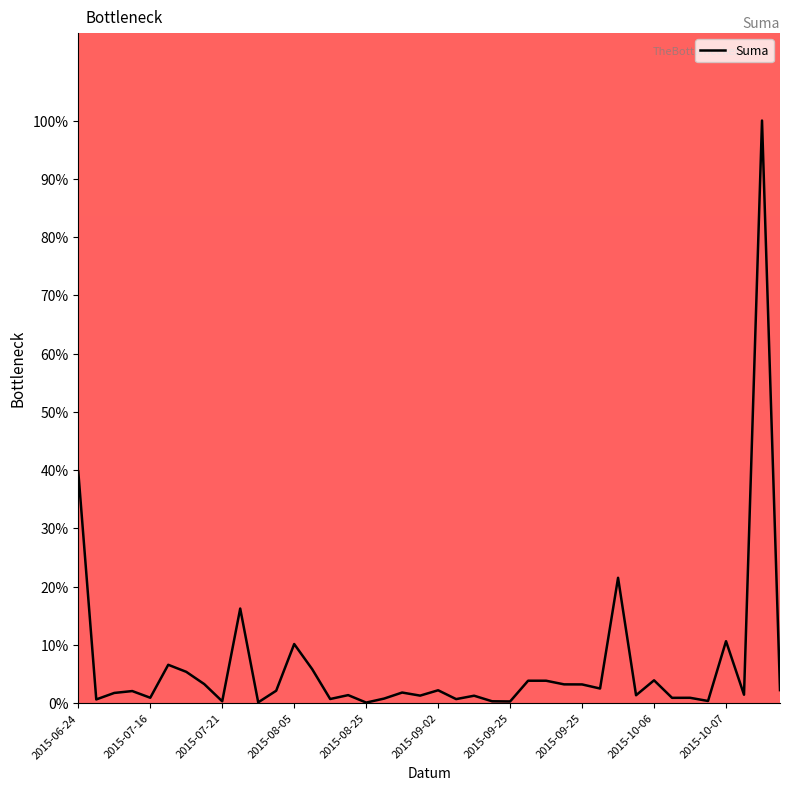

What is the difference between the maximum and minimum values?

99.9